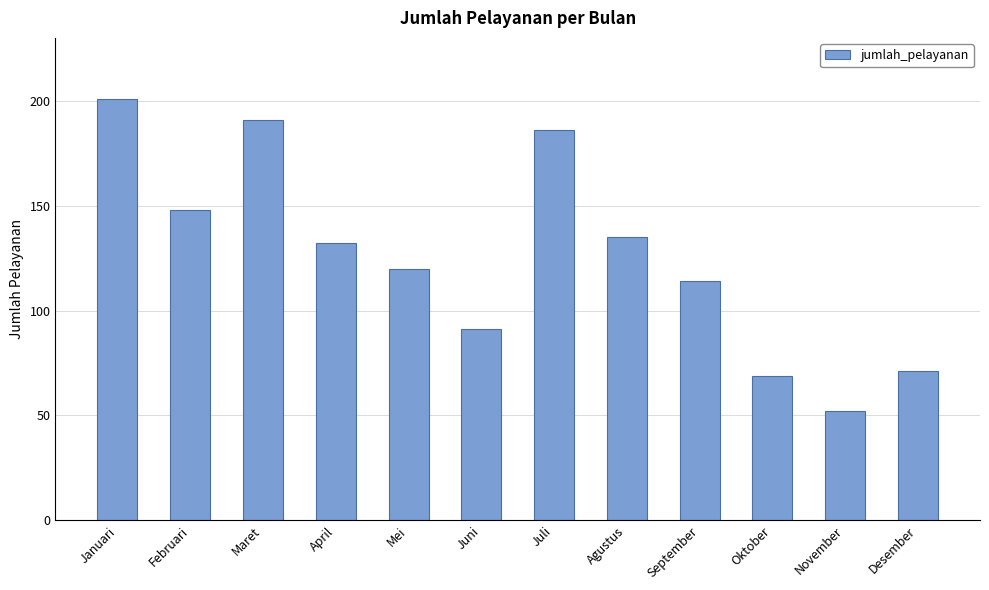

What position from the left is Oktober?

10